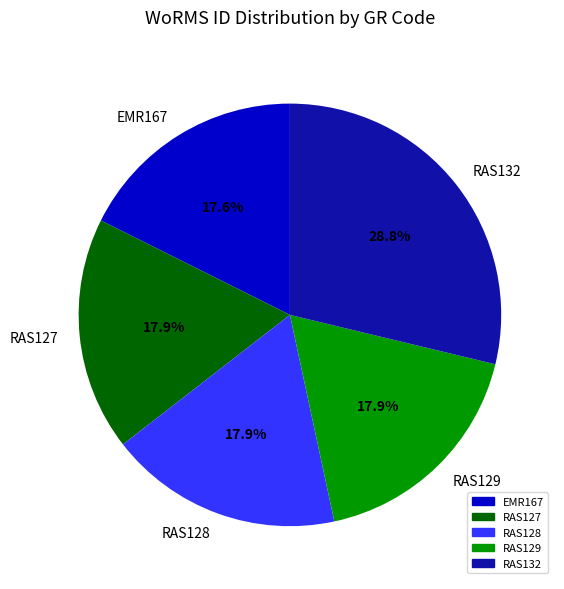

What is the largest slice in the pie chart?

RAS132